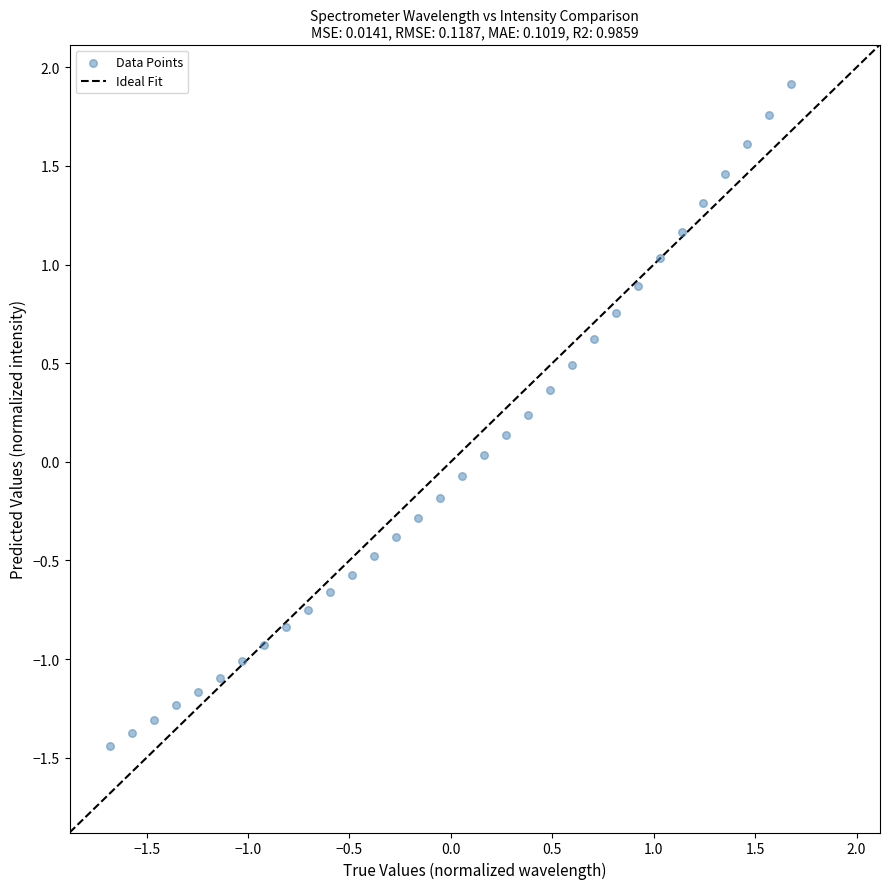

What is the range of Y values (max minus min)?

3.4